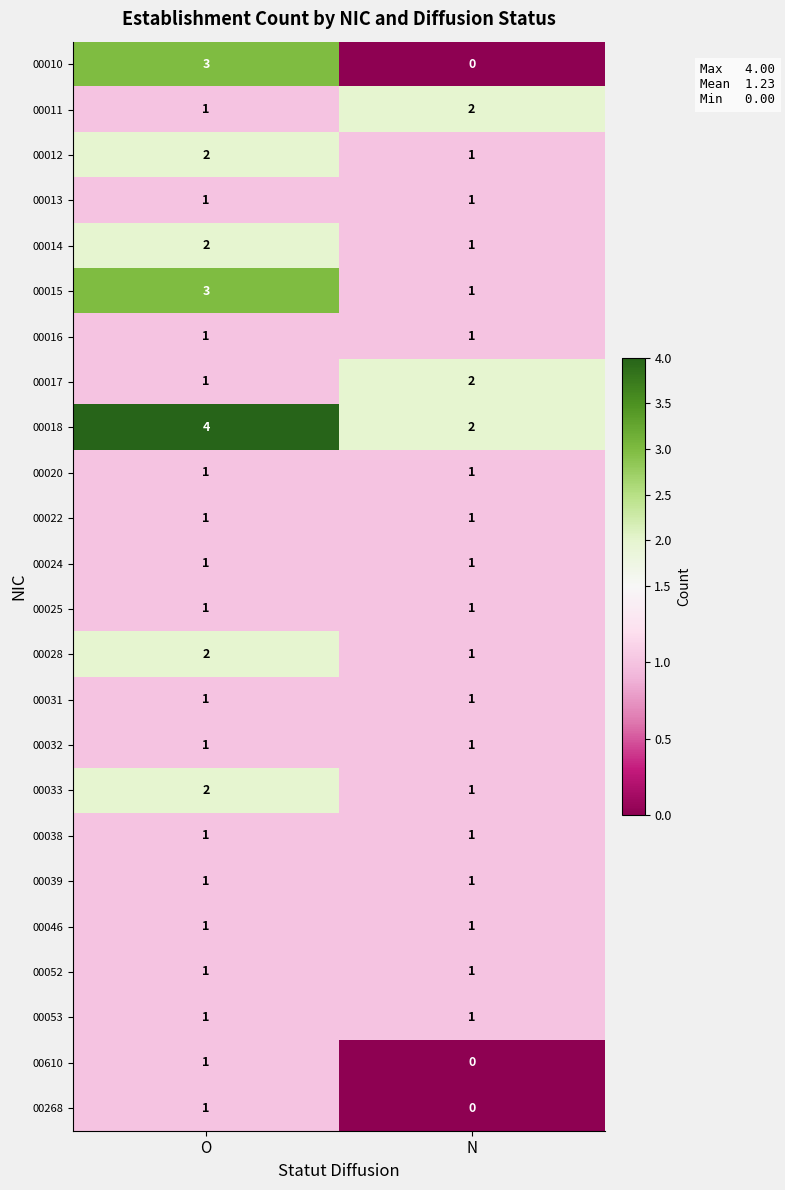

What is the difference between the maximum and minimum values in the 00010 series?

3